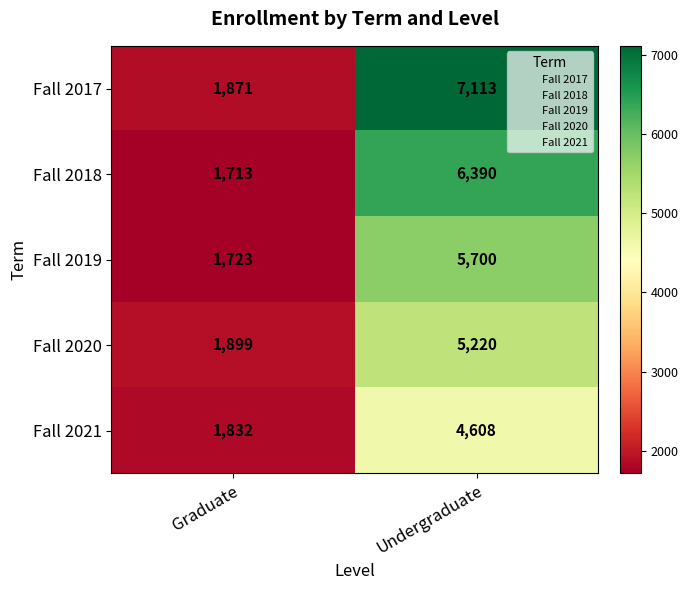

The Fall 2017 series shows 7113 at Undergraduate. True or false?

True